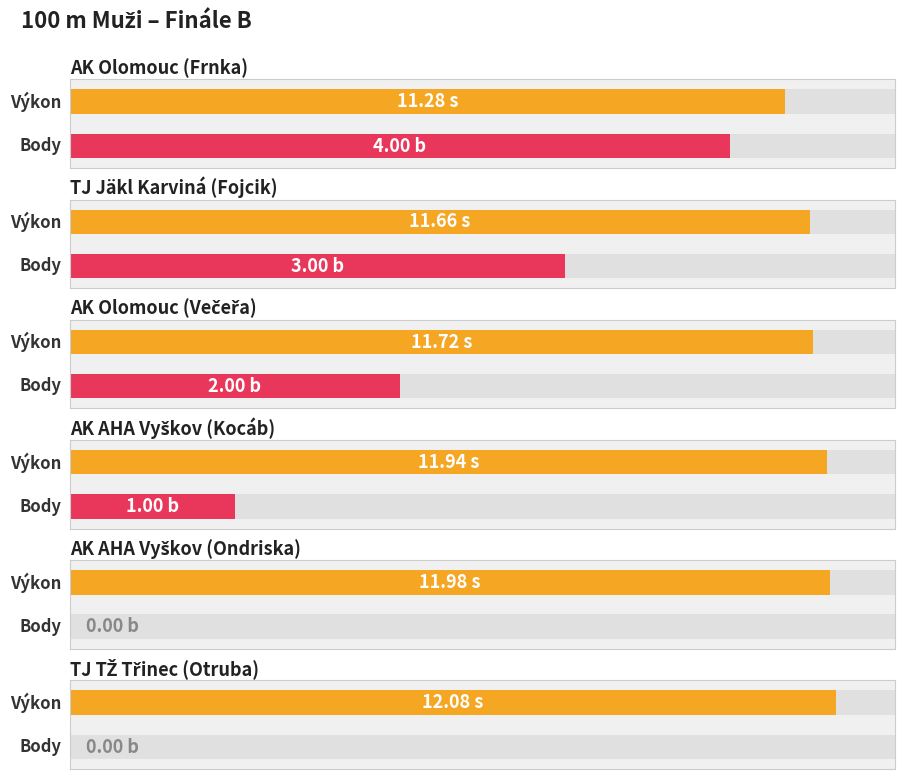

Reading right to left, list all the values displayed in this chart.

Výkon: TJ TŽ Třinec (Otruba)=12.1	AK AHA Vyškov (Ondriska)=12.0	AK AHA Vyškov (Kocáb)=11.9	AK Olomouc (Večeřa)=11.7	TJ Jäkl Karviná (Fojcik)=11.7	AK Olomouc (Frnka)=11.3
Body: TJ TŽ Třinec (Otruba)=0.0	AK AHA Vyškov (Ondriska)=0.0	AK AHA Vyškov (Kocáb)=1.0	AK Olomouc (Večeřa)=2.0	TJ Jäkl Karviná (Fojcik)=3.0	AK Olomouc (Frnka)=4.0